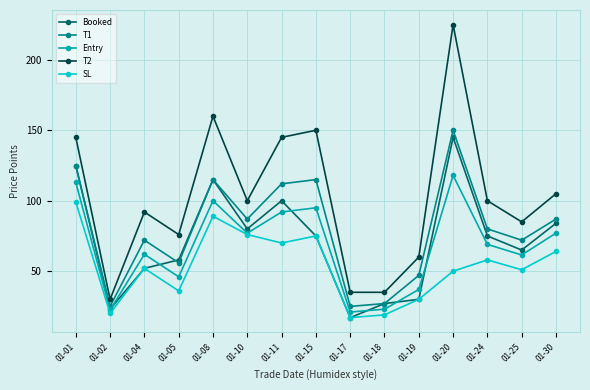

The SL series shows 52.3 at 01-19. True or false?

False